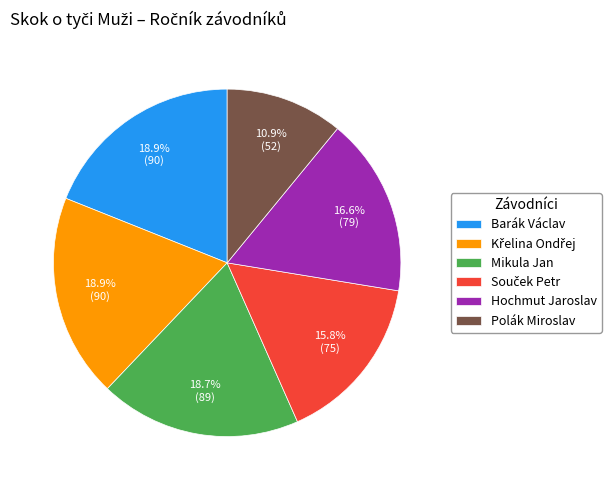

What portion of the pie excludes Mikula Jan?

81.3%